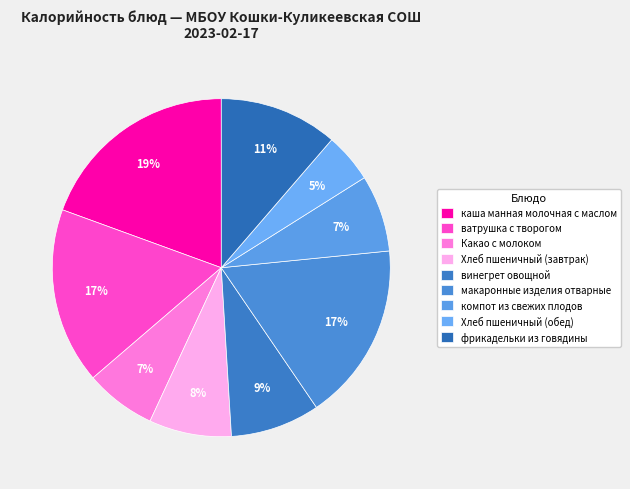

Rank the categories by value from lowest to highest.

Хлеб пшеничный (обед), Какао с молоком, компот из свежих плодов, Хлеб пшеничный (завтрак), винегрет овощной, фрикадельки из говядины, ватрушка с творогом, макаронные изделия отварные, каша манная молочная с маслом